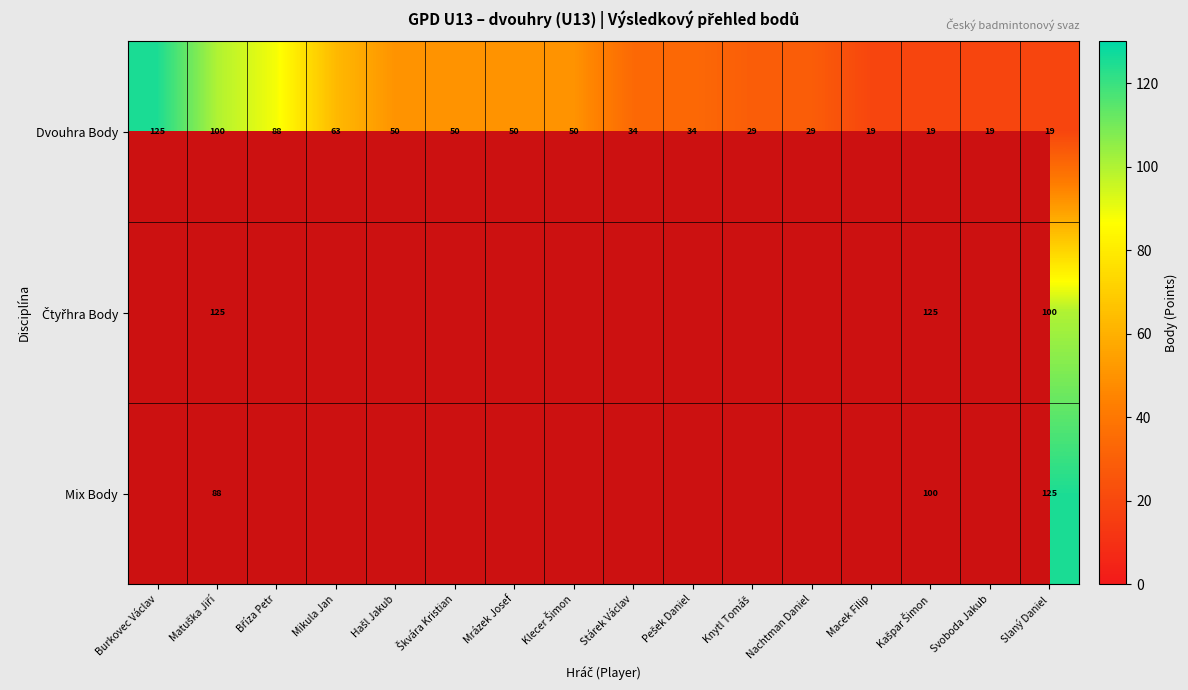

Which has a higher value, Hašl Jakub or Burkovec Václav?

Burkovec Václav